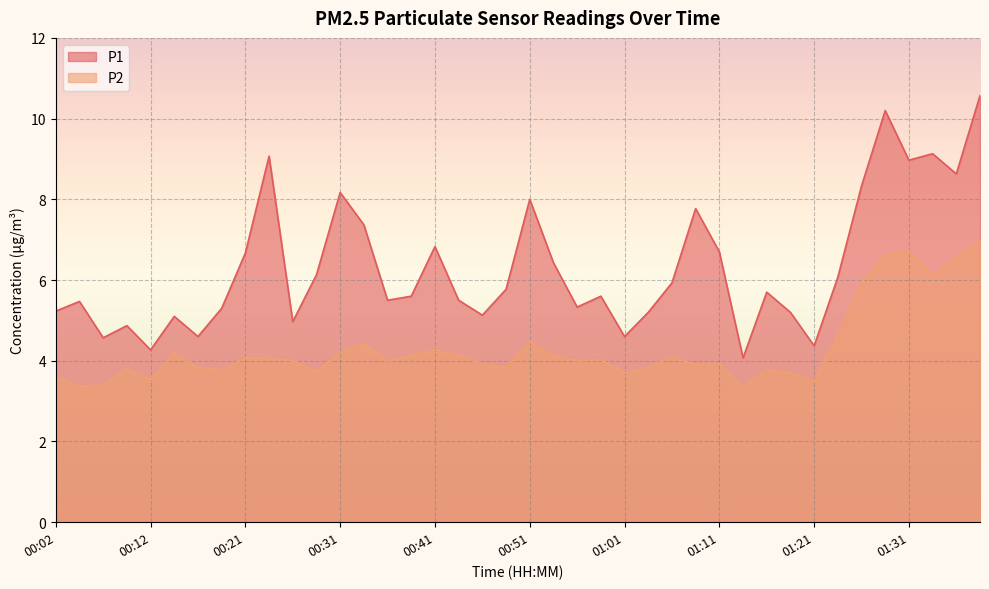

True or false: P2 and P1 intersect in this chart.

False